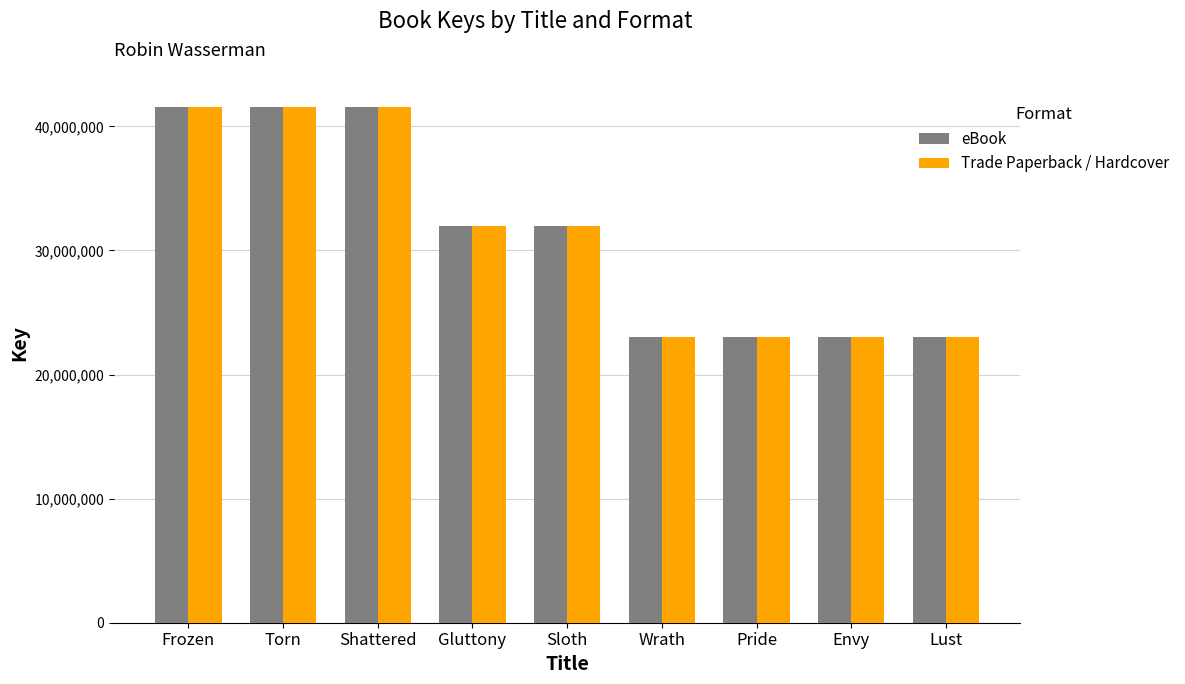

At how many categories does at least one series exceed 36253928?

3